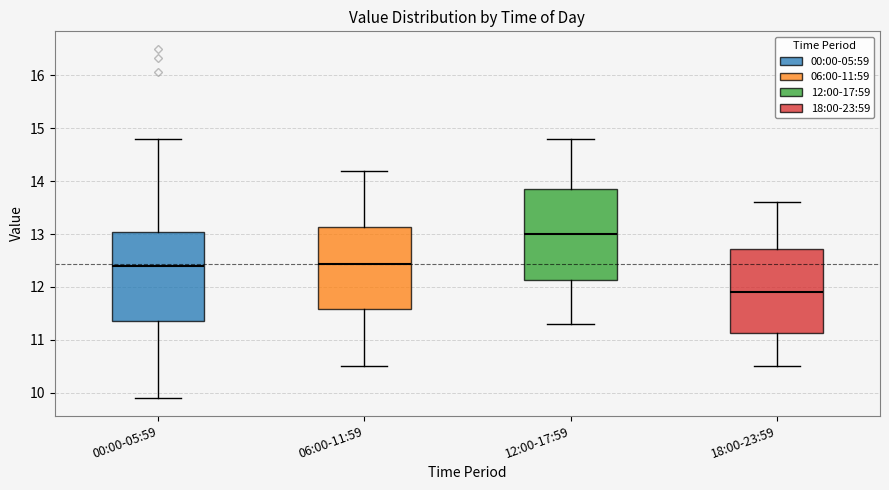

Which box's median line is the highest?

12:00-17:59